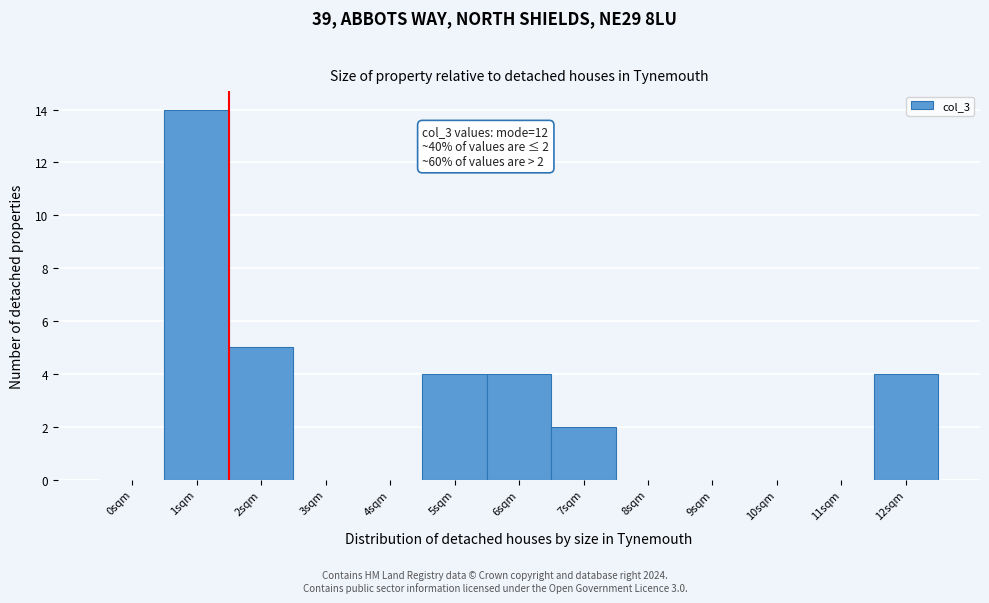

Reading left to right, what are all the values shown in this chart?

0sqm=0	1sqm=14	2sqm=5	3sqm=0	4sqm=0	5sqm=4	6sqm=4	7sqm=2	8sqm=0	9sqm=0	10sqm=0	11sqm=0	12sqm=4